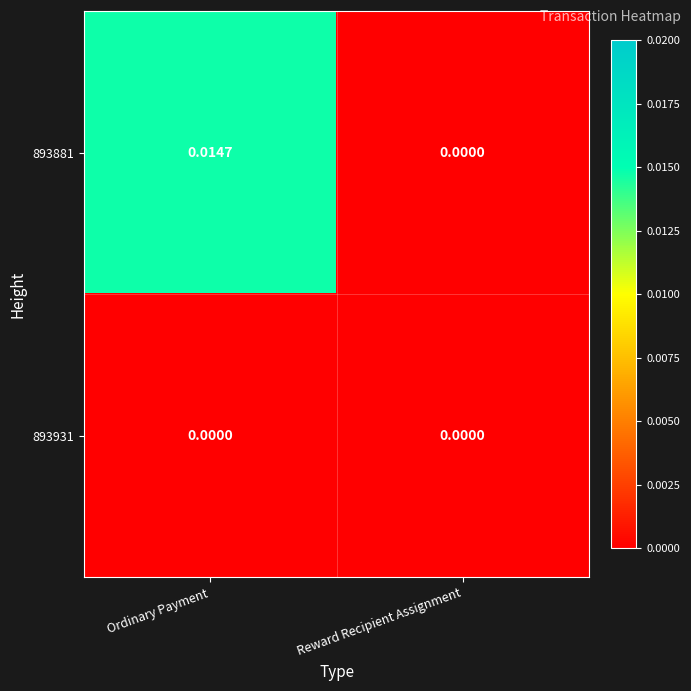

List the labels in order of 893881 value, smallest first.

Reward Recipient Assignment, Ordinary Payment